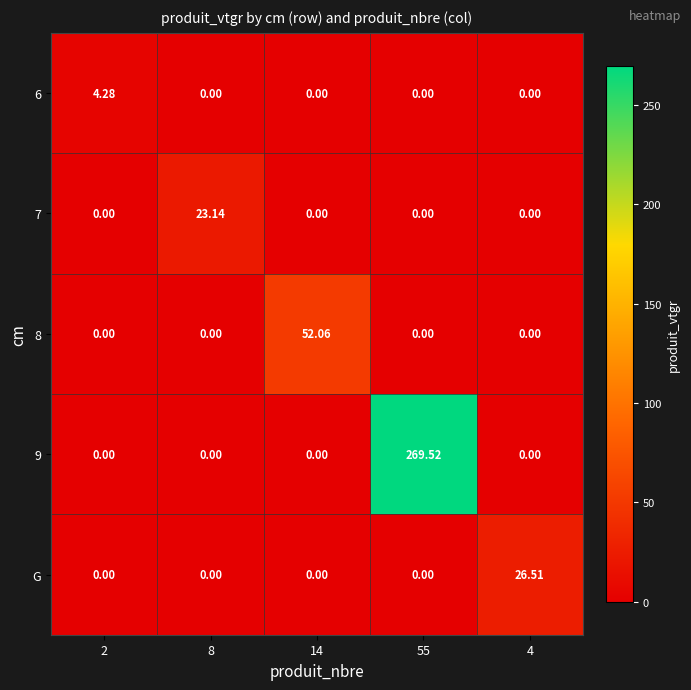

Between 8 and 4, which series saw the biggest shift?

G